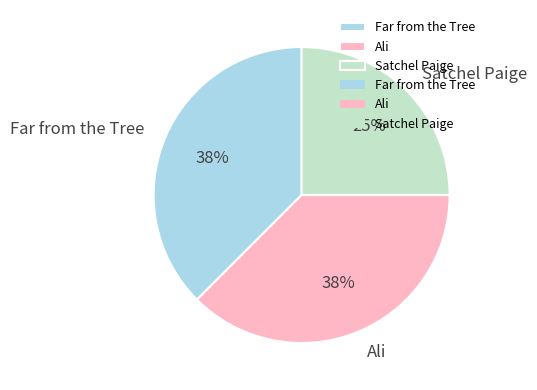

The Ali slice represents 38% of the pie. True or false?

True